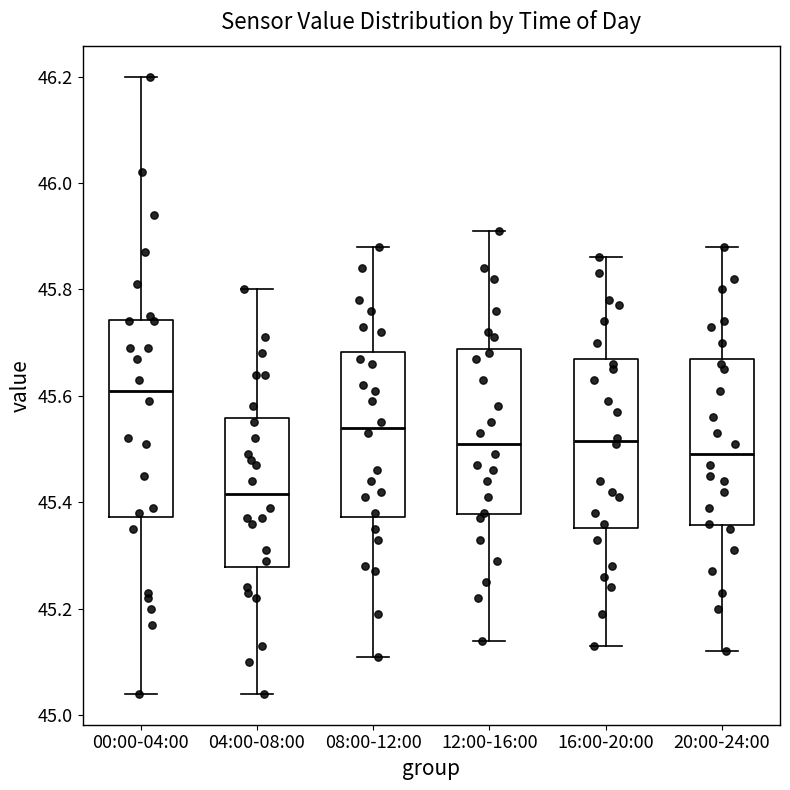

Comparing the boxes themselves (not the whiskers), which one is the tallest?

00:00-04:00